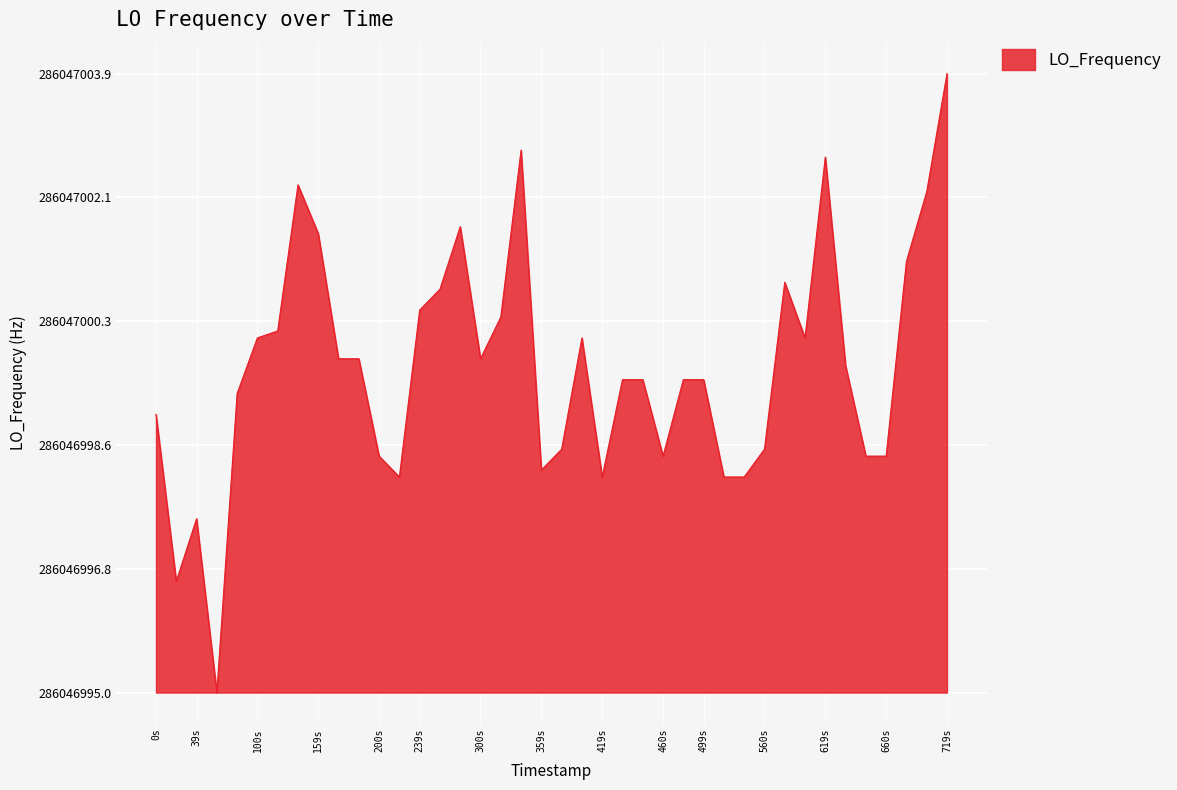

What is the difference between the second highest and second lowest values?

6.2